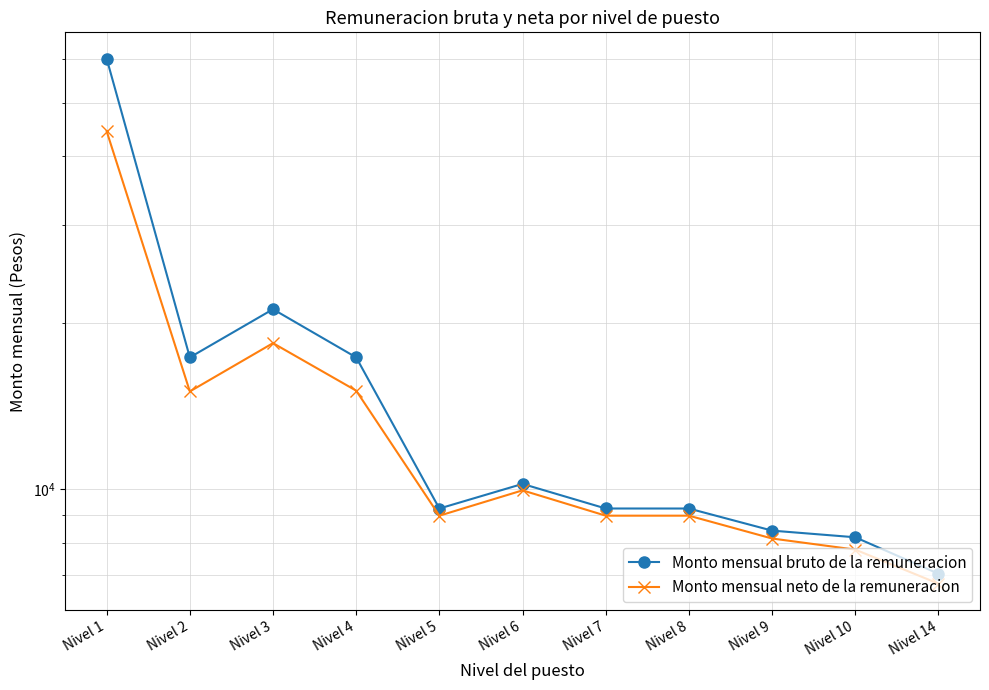

Read the Monto mensual bruto de la remuneracion value at Nivel 6.

10222.8